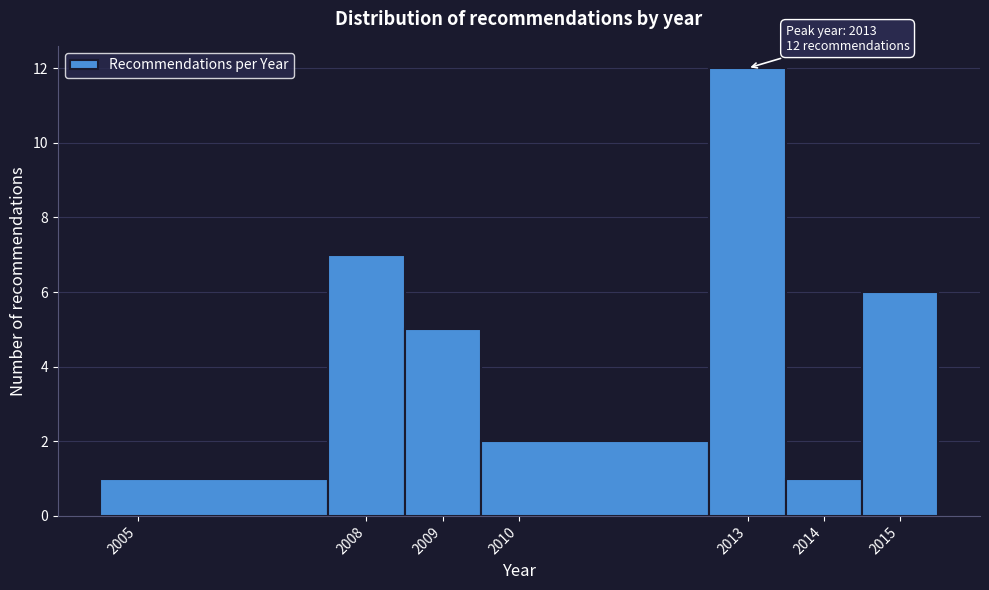

Over which range of the x-axis is the bar tallest?

2012.5 to 2013.5